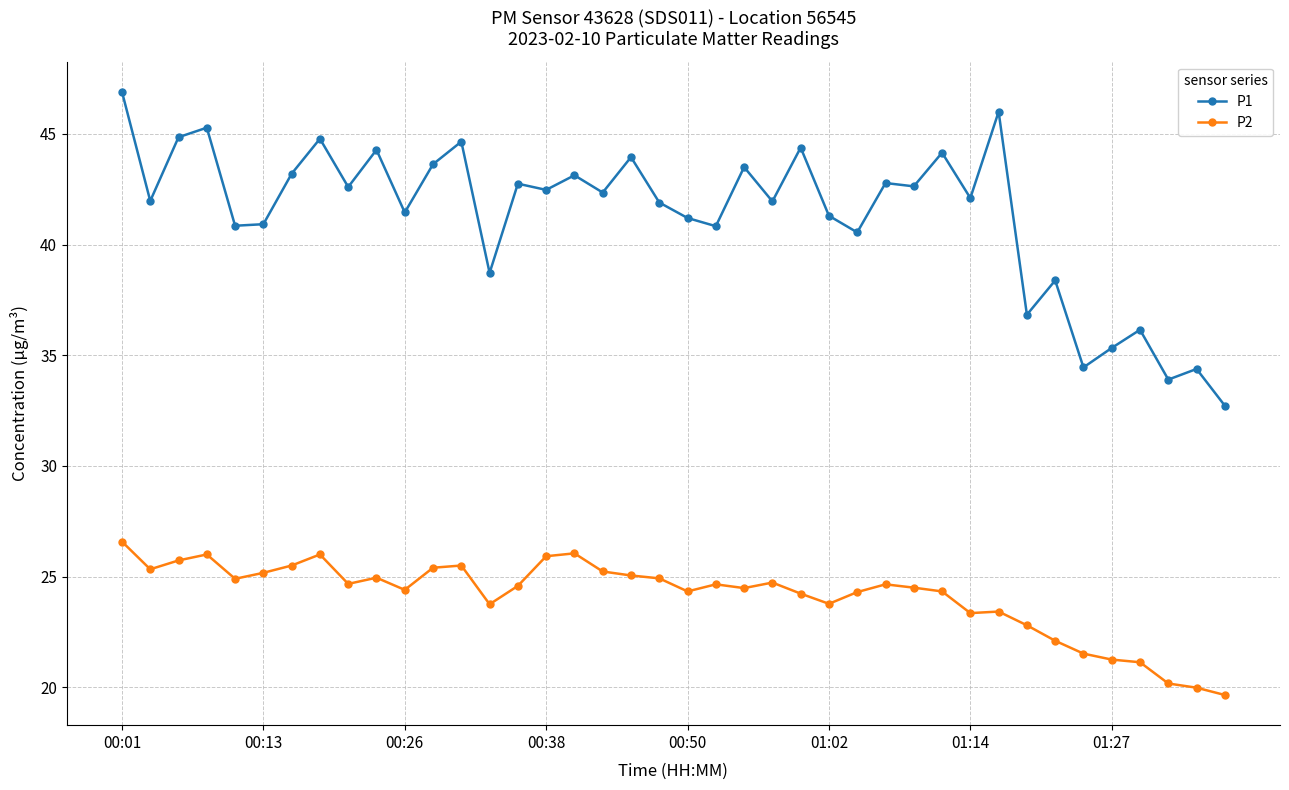

Rank the series by their average value, from highest to lowest.

P1, P2